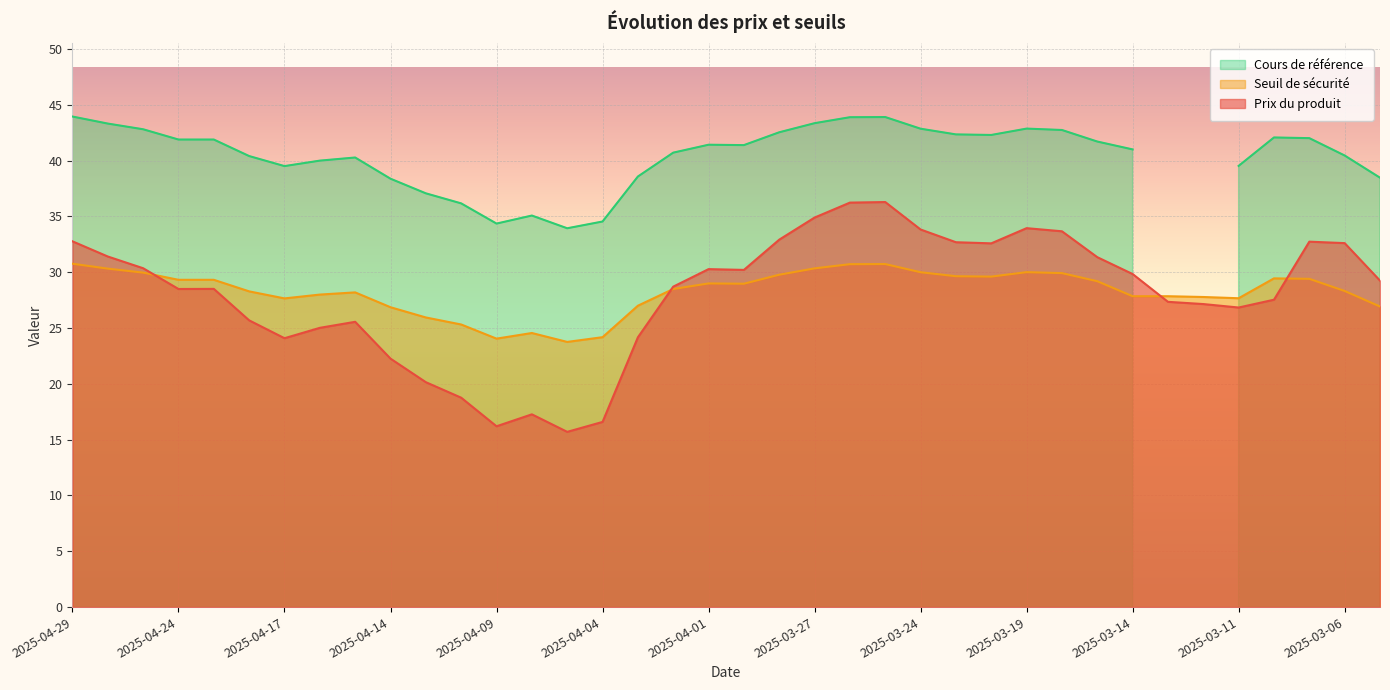

What is the maximum value for Prix du produit?

36.3